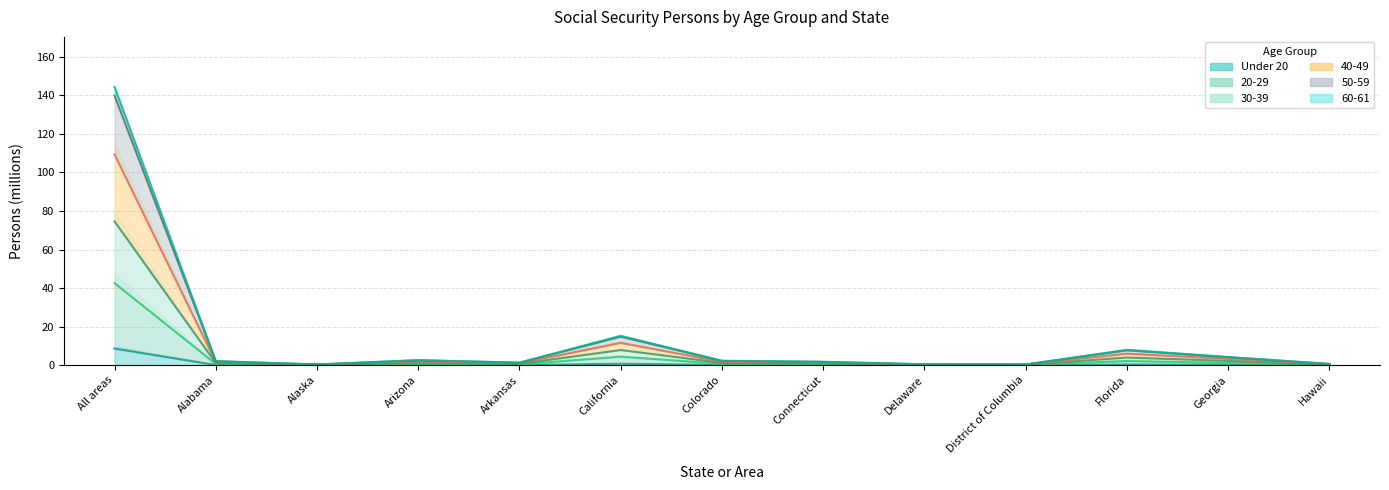

Is it true that 50-59 equals 2.3 at Colorado?

True